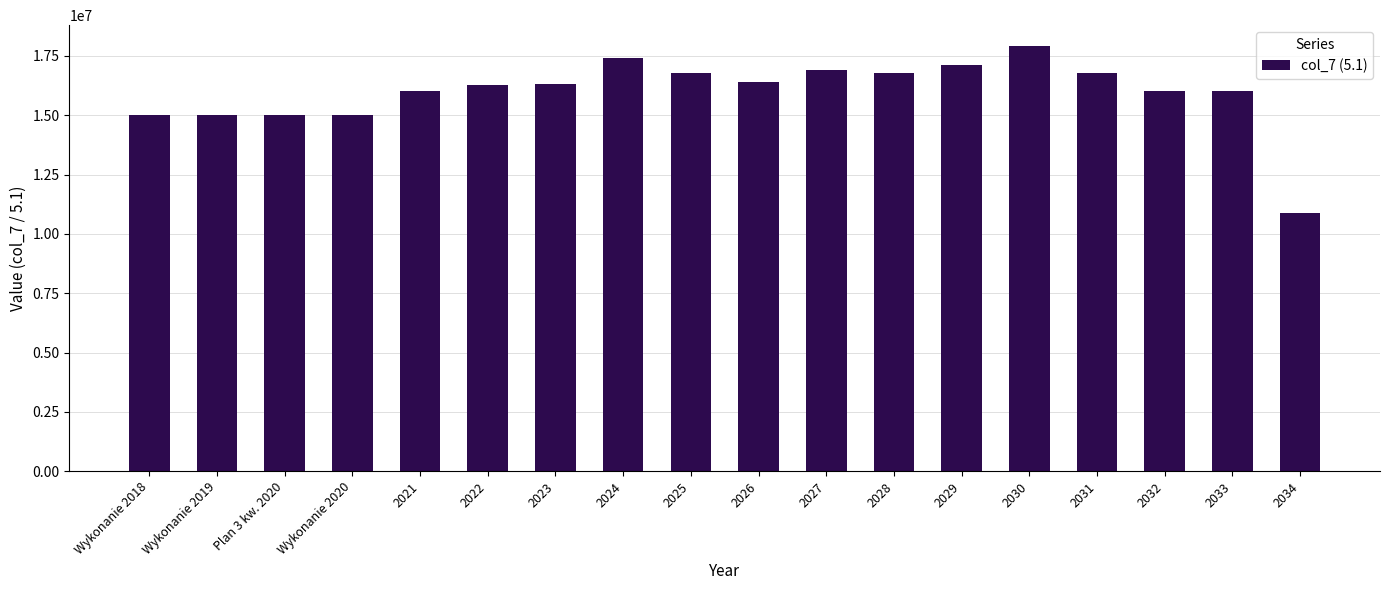

What is the change in value from 2025 to 2027?

+100000